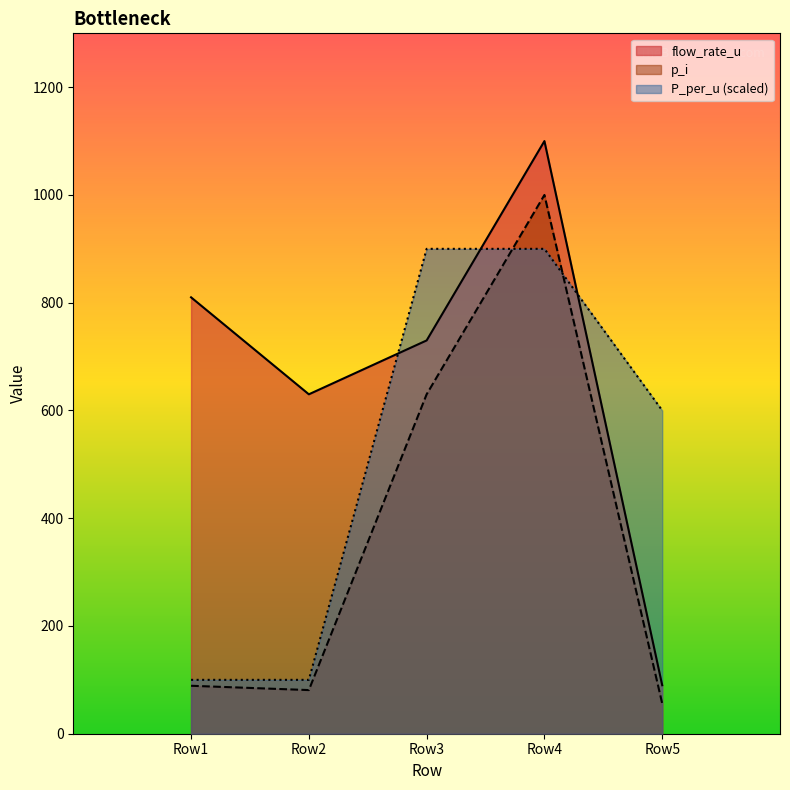

Reading left to right, transcribe all the data shown in this chart.

flow_rate_u: 810	630	730	1100	90
p_i: 89	81	630	1000	56
P_per_u: 100	100	900	900	600